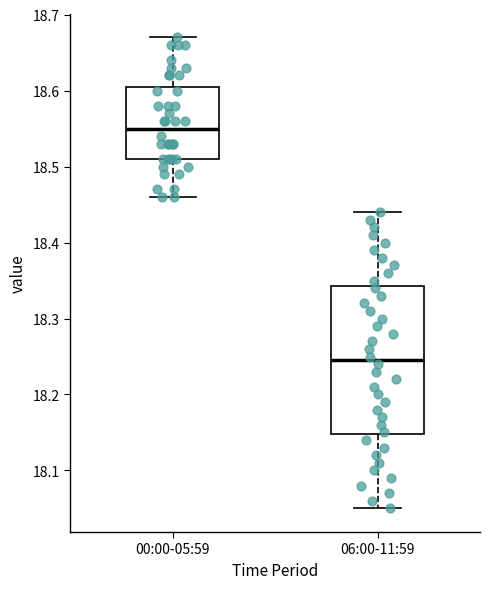

Which box's median line is the lowest?

06:00-11:59